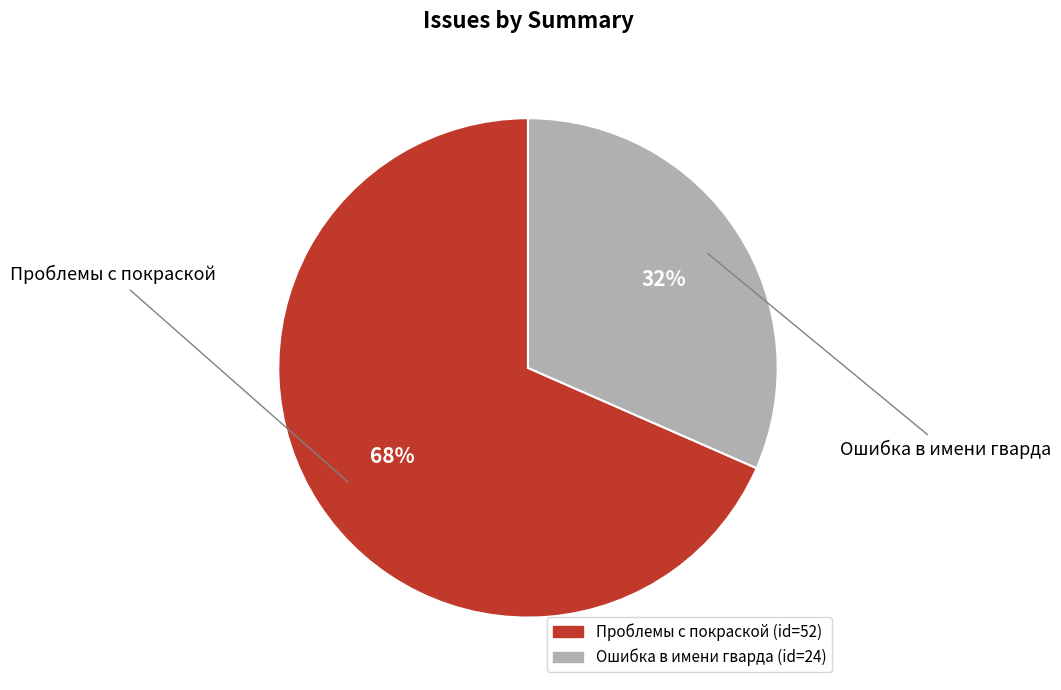

Which category has the biggest portion of the pie?

Проблемы с покраской